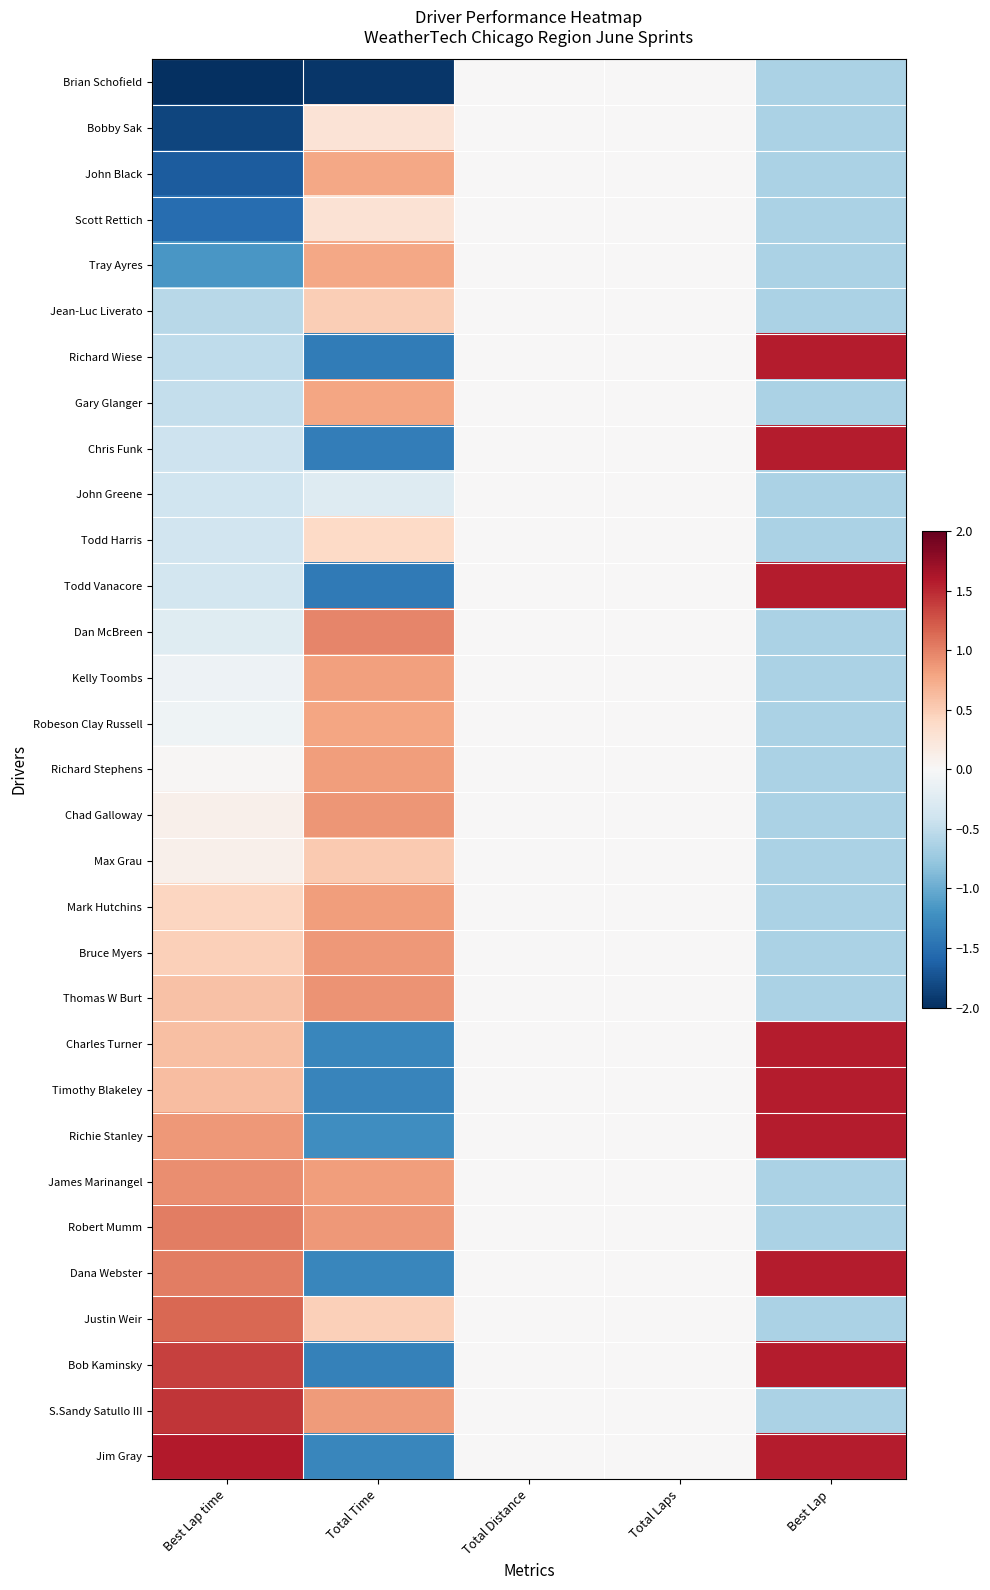

Which series has the largest total across all categories?

Jim Gray